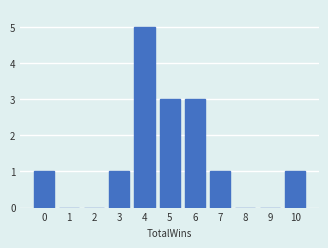

Reading left to right, transcribe this chart: for each bar, give the range it covers on the x-axis and its height. The values are not printed on the chart, so give them approximately, as read against the axis.

-0.5 to 0.5: 1
0.5 to 1.5: 0
1.5 to 2.5: 0
2.5 to 3.5: 1
3.5 to 4.5: 5
4.5 to 5.5: 3
5.5 to 6.5: 3
6.5 to 7.5: 1
7.5 to 8.5: 0
8.5 to 9.5: 0
9.5 to 10.5: 1